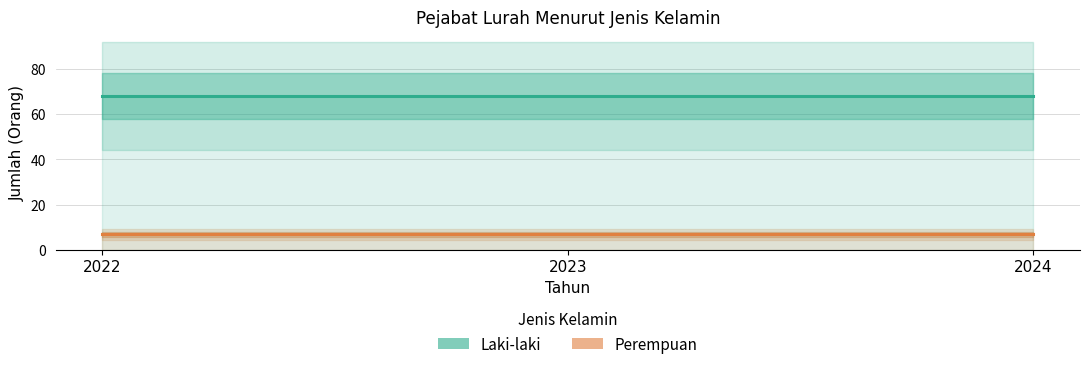

What is the average value of the Perempuan series?

7